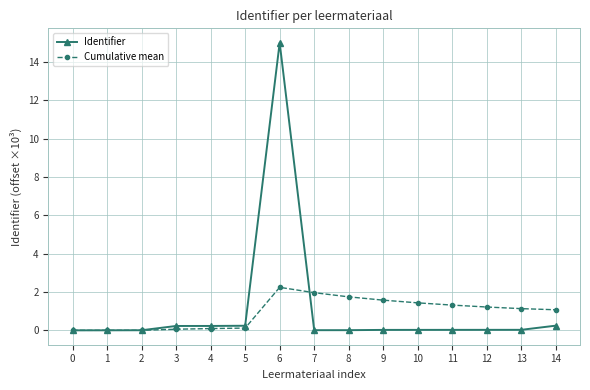

What are all the series names shown in the legend?

Identifier, Cumulative mean